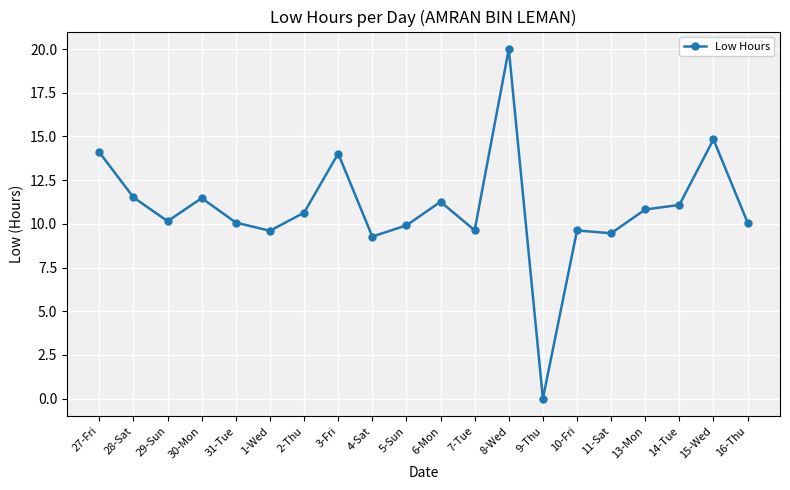

The value at 31-Tue is 2.6. True or false?

False